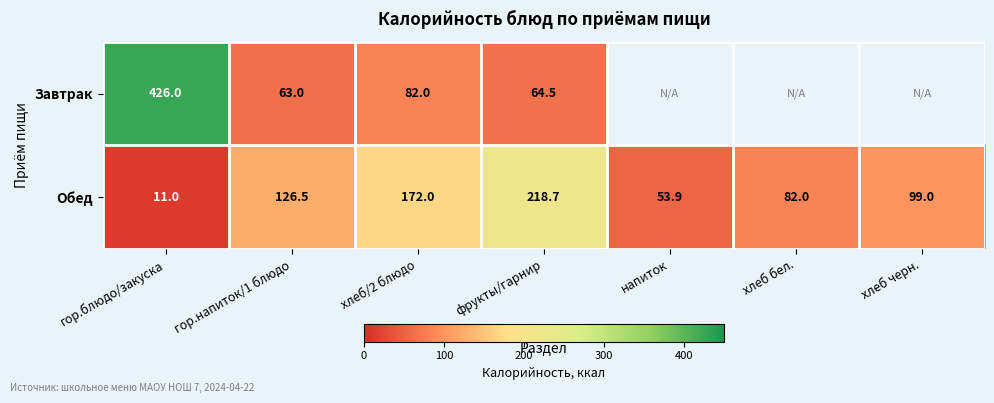

What is the total value across all series at гор.блюдо/закуска?

437.0